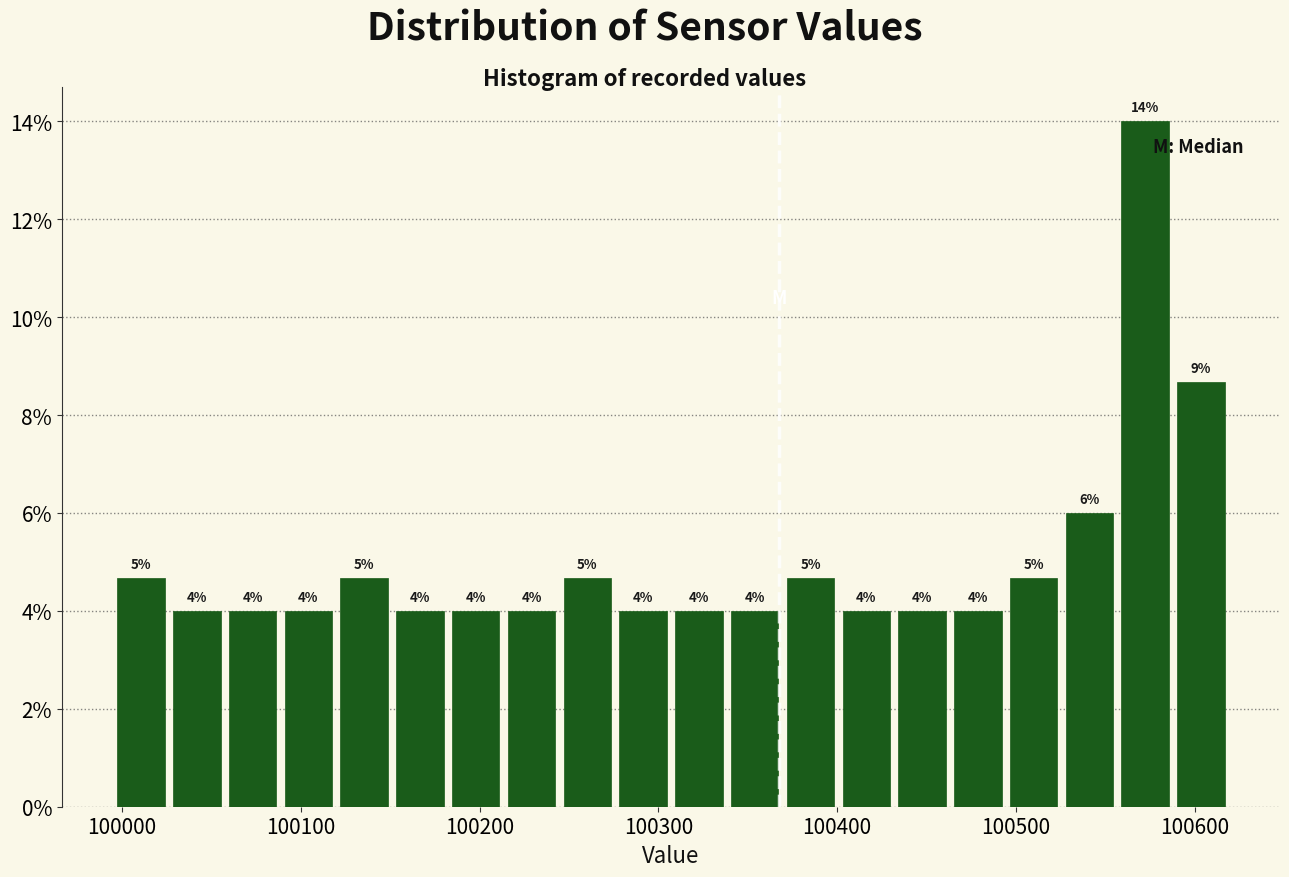

Around what value on the x-axis is the tallest bar? Give the approximate position of its centre, as read against the axis.

100570